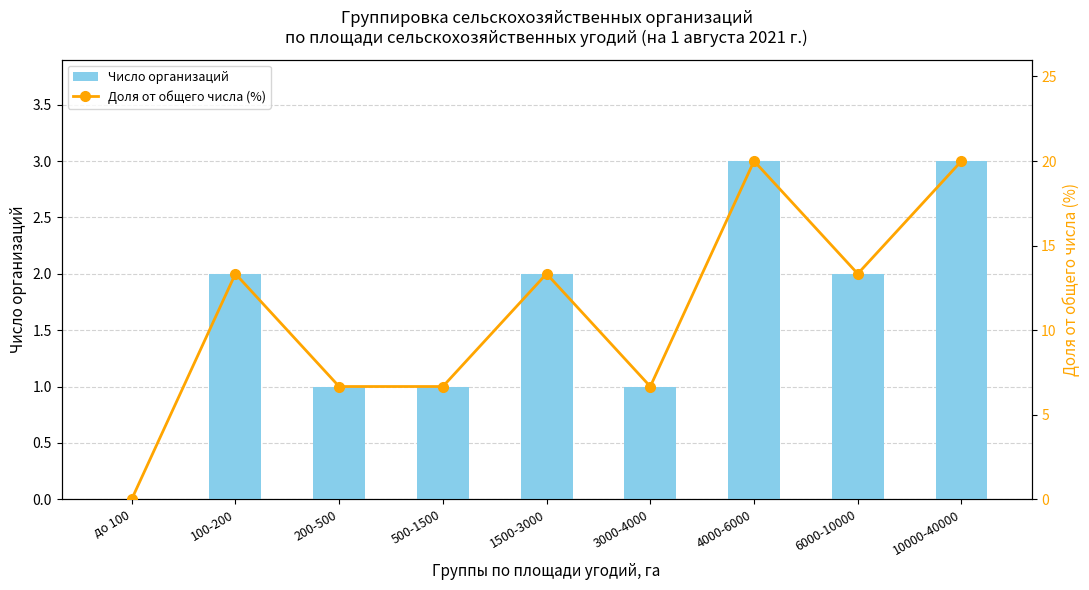

Count the Число организаций values in the range 1 to 2.

6